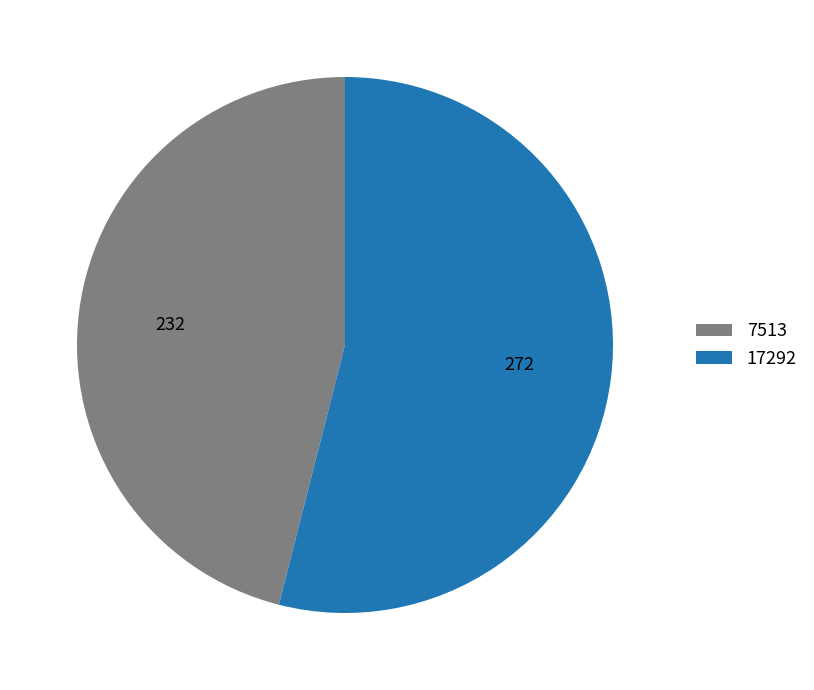

Which slice represents more than half of the pie?

17292